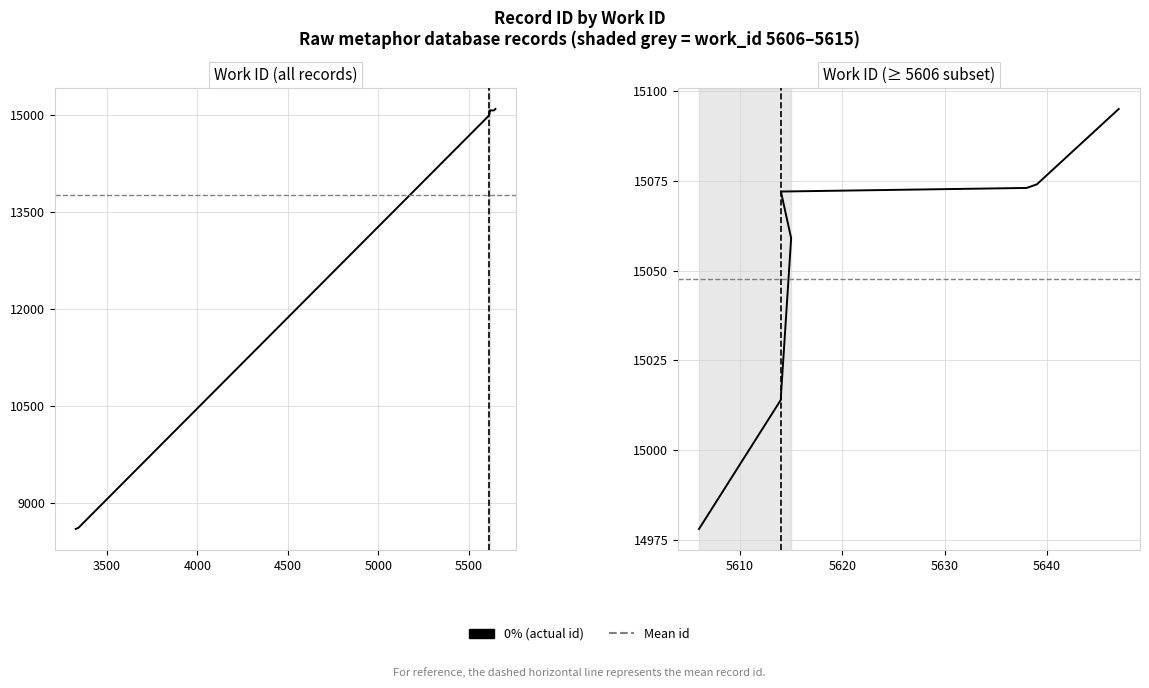

List the labels in order of value, largest first.

5647, 5639, 5638, 5614, 5615, 5614, 5614, 5606, 3343, 3328